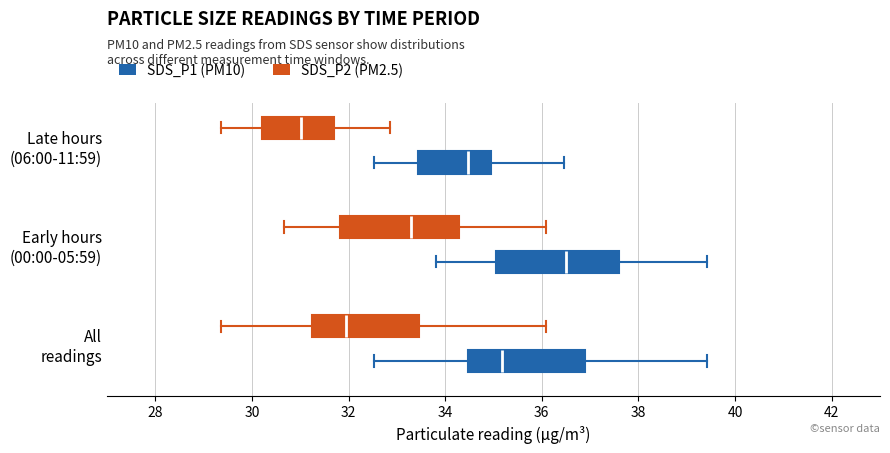

Which box has the furthest to the left median line?

Late hours (06:00-11:59) (SDS_P2 (PM2.5))